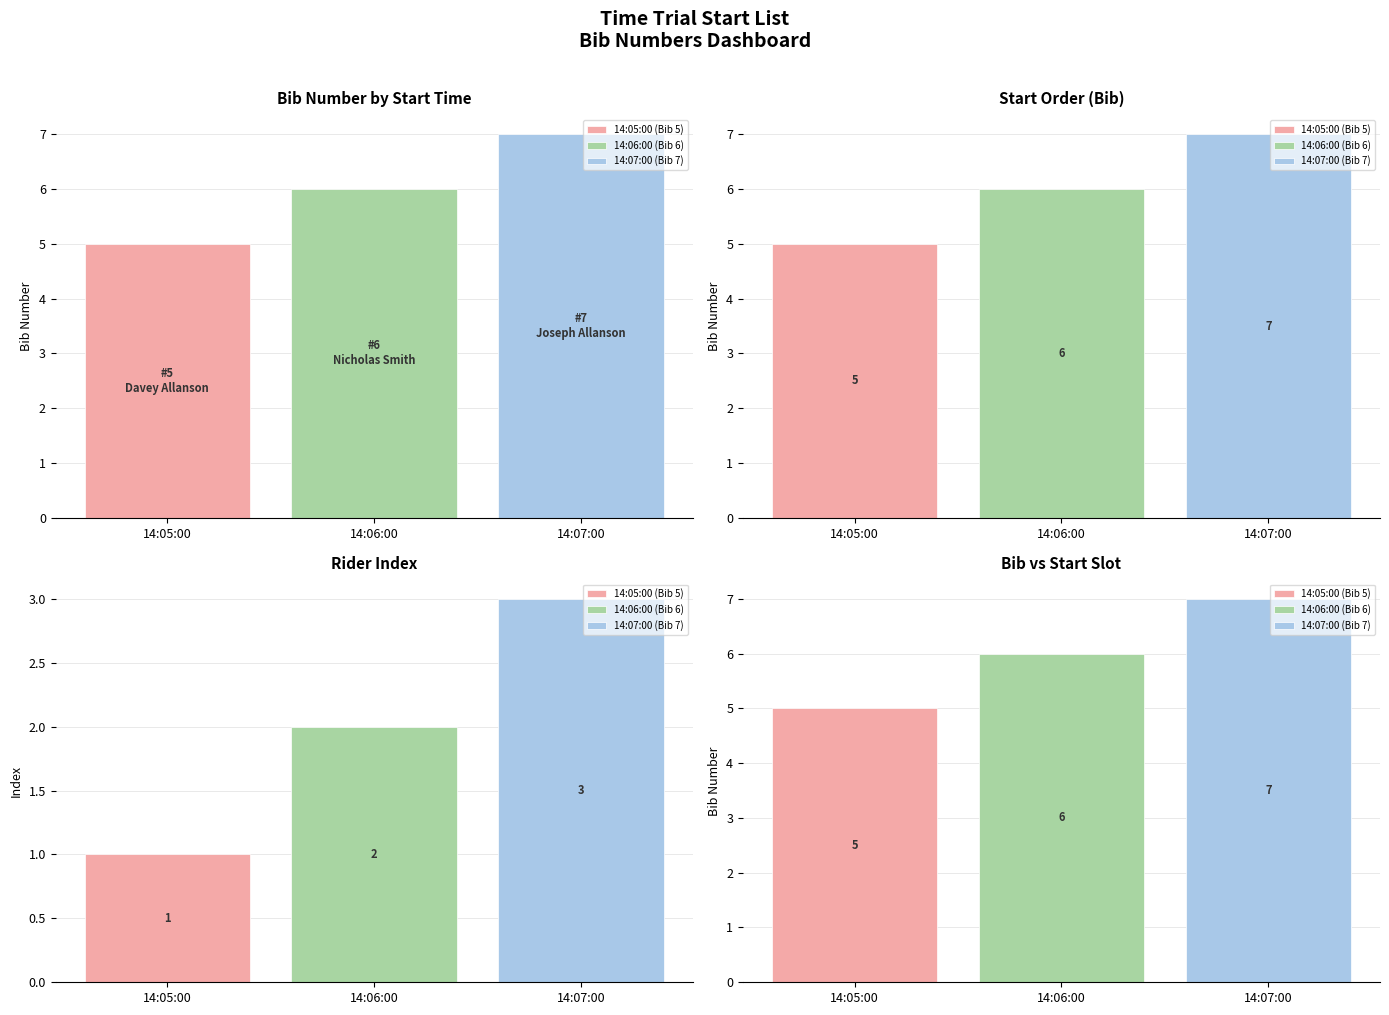

Does the chart contain stacked bars?

No